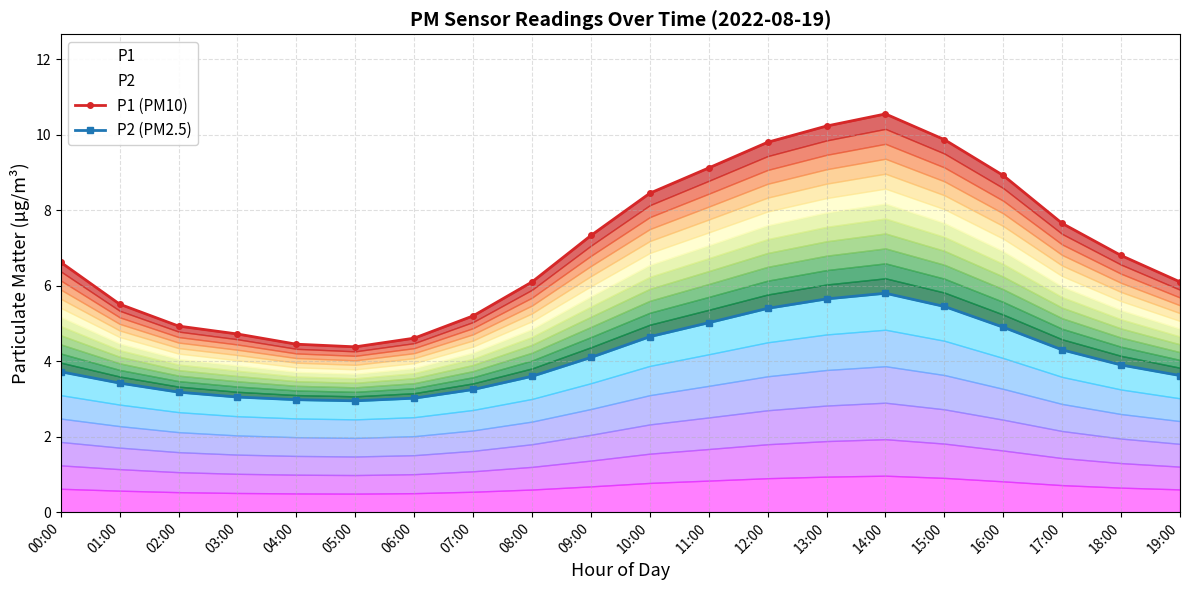

At which label does P1 (PM10) first exceed 6?

00:00